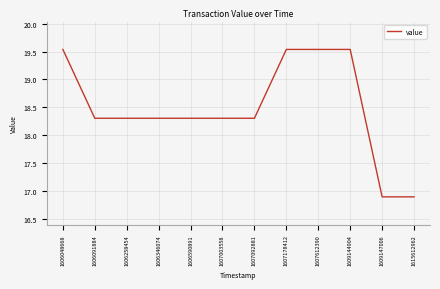

At which label does the data first exceed 18?

1606048668